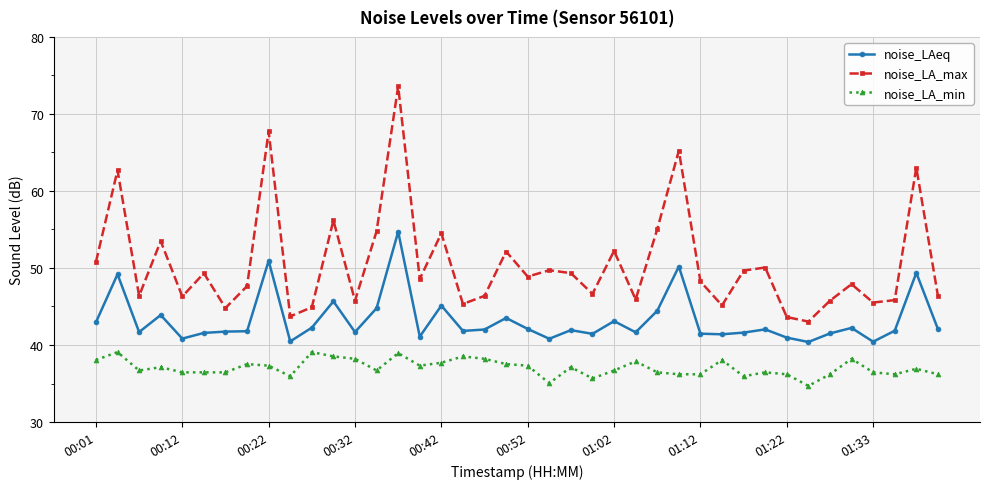

Which series has the largest total across all categories?

noise_LA_max